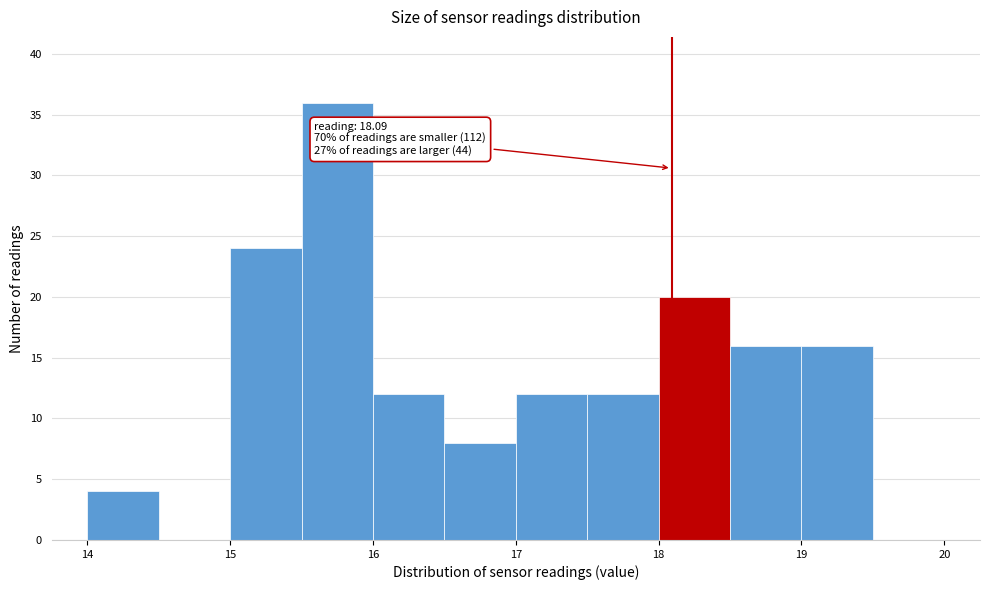

Over which range of the x-axis is the bar tallest?

15.5 to 16.0